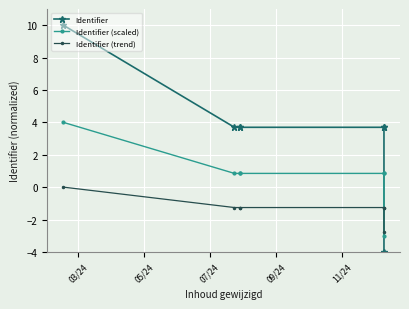

What is the spread (max minus min) of values at 05/24?

5.0